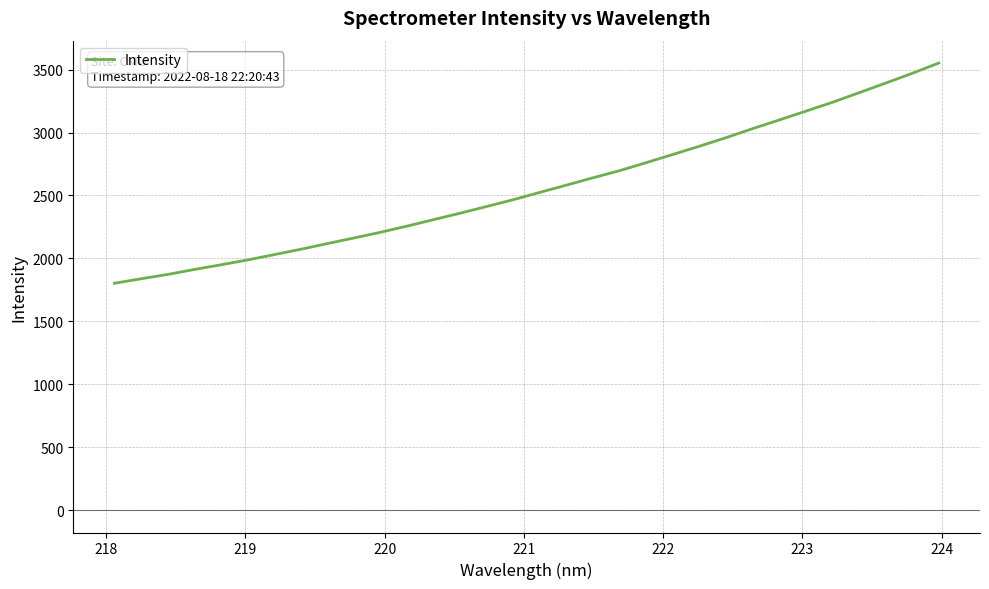

Reading right to left, extract all data points from this chart.

3552.0	3470.3	3392.6	3316.1	3240.3	3170.0	3100.1	3031.3	2959.7	2891.8	2826.3	2761.5	2697.7	2641.2	2582.8	2525.1	2467.0	2413.0	2359.6	2308.3	2256.8	2207.6	2162.3	2117.6	2072.6	2029.8	1987.6	1949.1	1912.0	1872.5	1838.1	1802.6